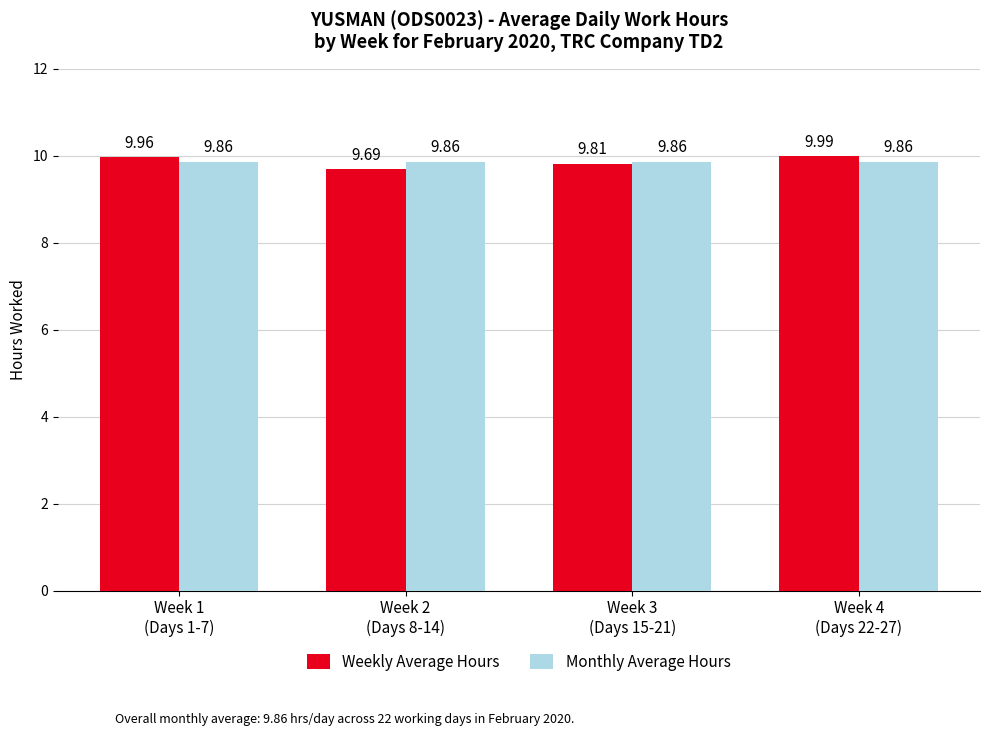

The Monthly Average Hours series shows 9.9 at Week 4
(Days 22-27). True or false?

True